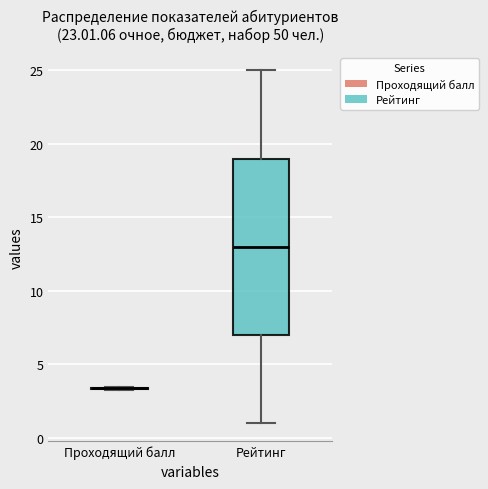

Where does the median line of the box for Рейтинг sit on the y-axis? The values are not printed on the chart, so give them approximately, as read against the axis.

13.0